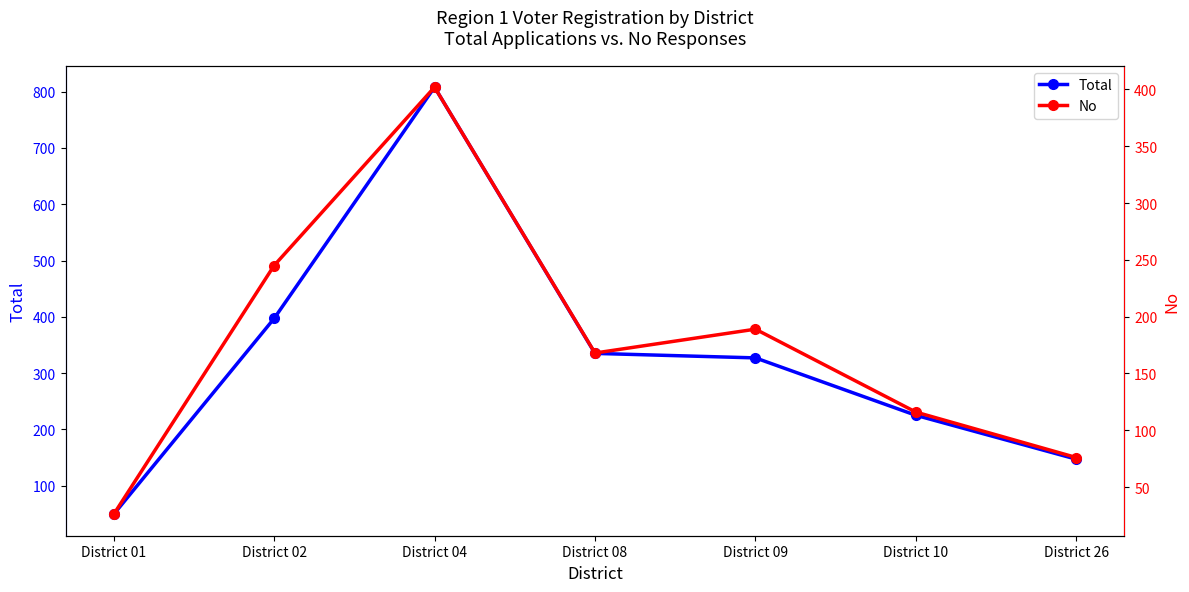

Where does the No series first go above 168?

District 02